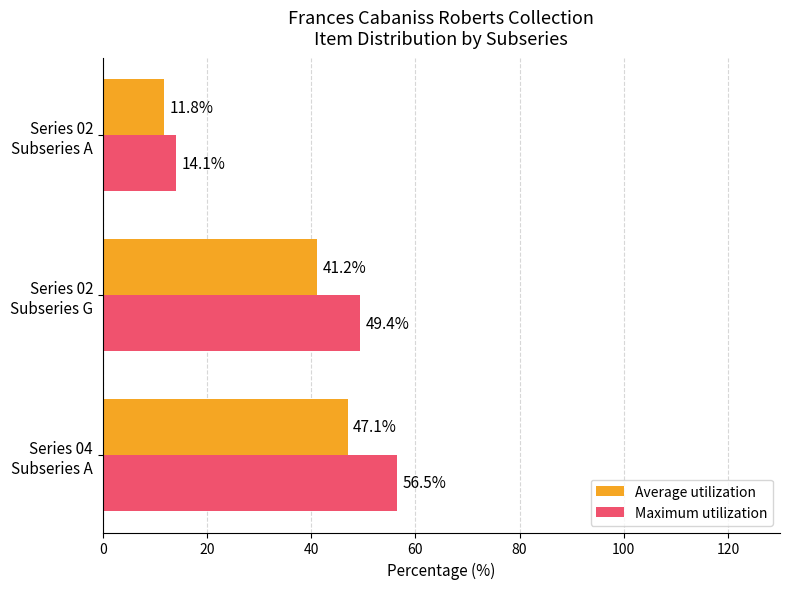

What is the maximum value shown in the chart?

56.5